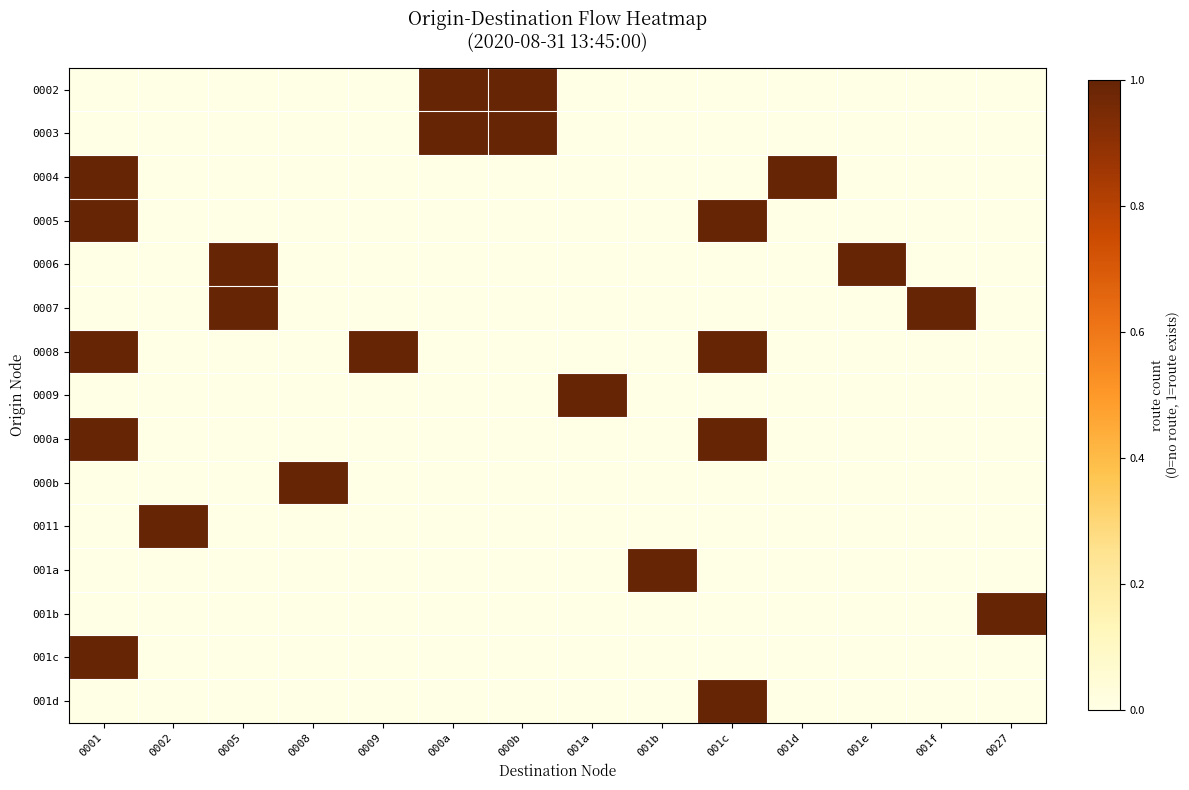

Reading right to left, extract all data points from this chart.

0002: 0027=0	001f=0	001e=0	001d=0	001c=0	001b=0	001a=0	000b=1	000a=1	0009=0	0008=0	0005=0	0002=0	0001=0
0003: 0027=0	001f=0	001e=0	001d=0	001c=0	001b=0	001a=0	000b=1	000a=1	0009=0	0008=0	0005=0	0002=0	0001=0
0004: 0027=0	001f=0	001e=0	001d=1	001c=0	001b=0	001a=0	000b=0	000a=0	0009=0	0008=0	0005=0	0002=0	0001=1
0005: 0027=0	001f=0	001e=0	001d=0	001c=1	001b=0	001a=0	000b=0	000a=0	0009=0	0008=0	0005=0	0002=0	0001=1
0006: 0027=0	001f=0	001e=1	001d=0	001c=0	001b=0	001a=0	000b=0	000a=0	0009=0	0008=0	0005=1	0002=0	0001=0
0007: 0027=0	001f=1	001e=0	001d=0	001c=0	001b=0	001a=0	000b=0	000a=0	0009=0	0008=0	0005=1	0002=0	0001=0
0008: 0027=0	001f=0	001e=0	001d=0	001c=1	001b=0	001a=0	000b=0	000a=0	0009=1	0008=0	0005=0	0002=0	0001=1
0009: 0027=0	001f=0	001e=0	001d=0	001c=0	001b=0	001a=1	000b=0	000a=0	0009=0	0008=0	0005=0	0002=0	0001=0
000a: 0027=0	001f=0	001e=0	001d=0	001c=1	001b=0	001a=0	000b=0	000a=0	0009=0	0008=0	0005=0	0002=0	0001=1
000b: 0027=0	001f=0	001e=0	001d=0	001c=0	001b=0	001a=0	000b=0	000a=0	0009=0	0008=1	0005=0	0002=0	0001=0
0011: 0027=0	001f=0	001e=0	001d=0	001c=0	001b=0	001a=0	000b=0	000a=0	0009=0	0008=0	0005=0	0002=1	0001=0
001a: 0027=0	001f=0	001e=0	001d=0	001c=0	001b=1	001a=0	000b=0	000a=0	0009=0	0008=0	0005=0	0002=0	0001=0
001b: 0027=1	001f=0	001e=0	001d=0	001c=0	001b=0	001a=0	000b=0	000a=0	0009=0	0008=0	0005=0	0002=0	0001=0
001c: 0027=0	001f=0	001e=0	001d=0	001c=0	001b=0	001a=0	000b=0	000a=0	0009=0	0008=0	0005=0	0002=0	0001=1
001d: 0027=0	001f=0	001e=0	001d=0	001c=1	001b=0	001a=0	000b=0	000a=0	0009=0	0008=0	0005=0	0002=0	0001=0